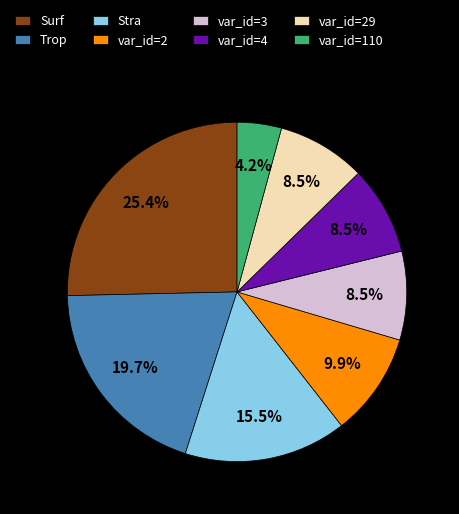

How many segments does this pie chart have?

8